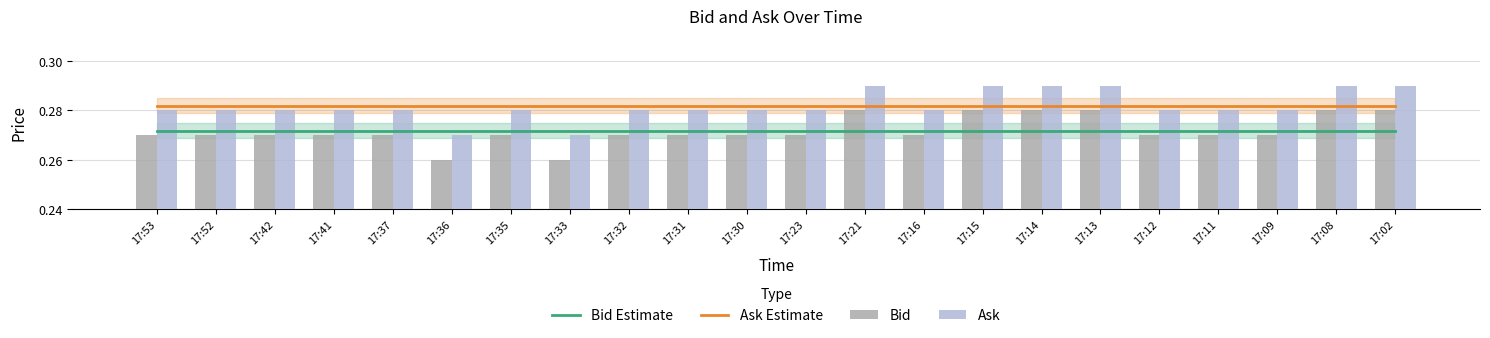

Reading left to right, extract all data points from this chart.

Bid Estimate: 0.3	0.3	0.3	0.3	0.3	0.3	0.3	0.3	0.3	0.3	0.3	0.3	0.3	0.3	0.3	0.3	0.3	0.3	0.3	0.3	0.3	0.3
Ask Estimate: 0.3	0.3	0.3	0.3	0.3	0.3	0.3	0.3	0.3	0.3	0.3	0.3	0.3	0.3	0.3	0.3	0.3	0.3	0.3	0.3	0.3	0.3
Bid: 0.3	0.3	0.3	0.3	0.3	0.3	0.3	0.3	0.3	0.3	0.3	0.3	0.3	0.3	0.3	0.3	0.3	0.3	0.3	0.3	0.3	0.3
Ask: 0.3	0.3	0.3	0.3	0.3	0.3	0.3	0.3	0.3	0.3	0.3	0.3	0.3	0.3	0.3	0.3	0.3	0.3	0.3	0.3	0.3	0.3